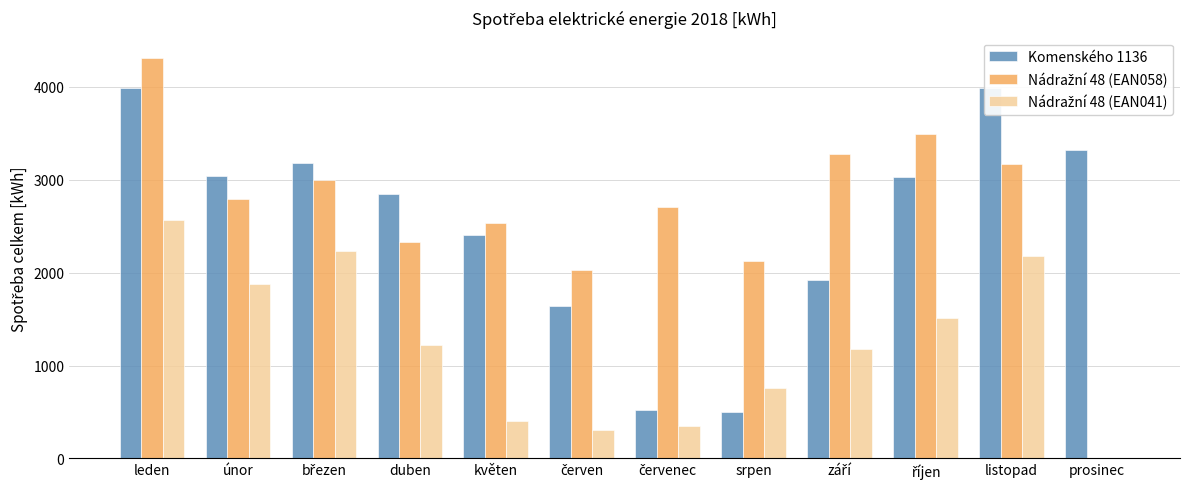

How many bars are there in each group?

3